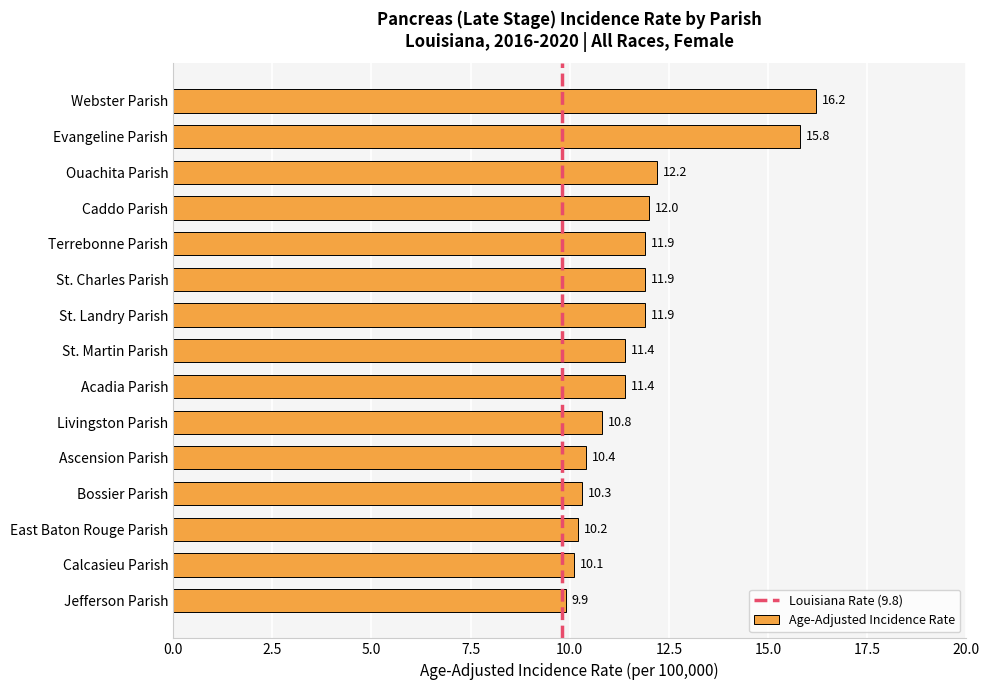

What is the average value?

11.8